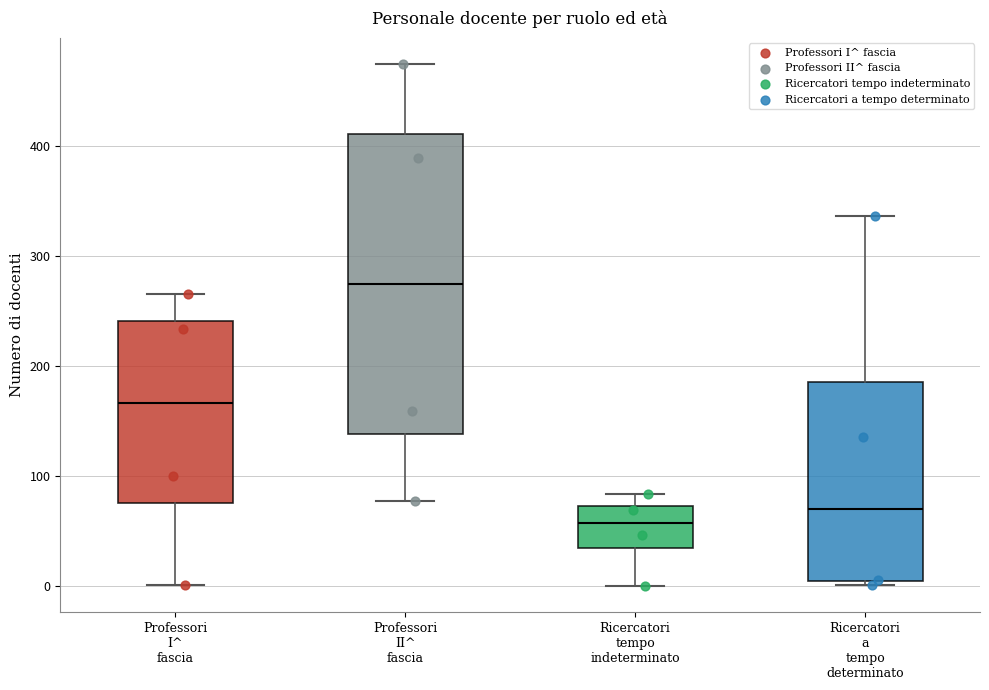

Comparing the boxes themselves (not the whiskers), which one is the tallest?

Professori II^ fascia